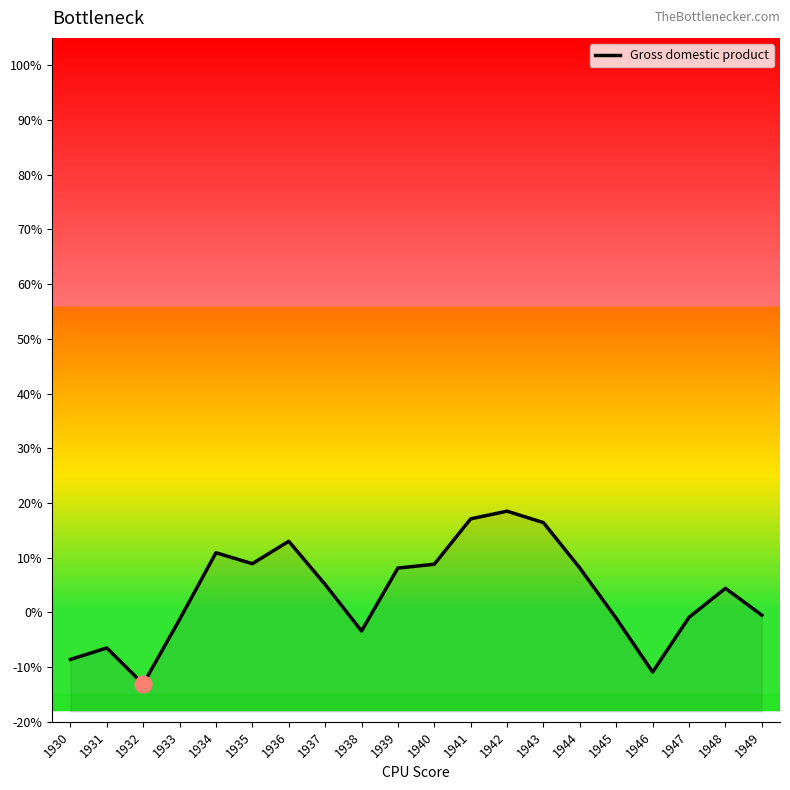

What is the smallest value displayed?

-13.1